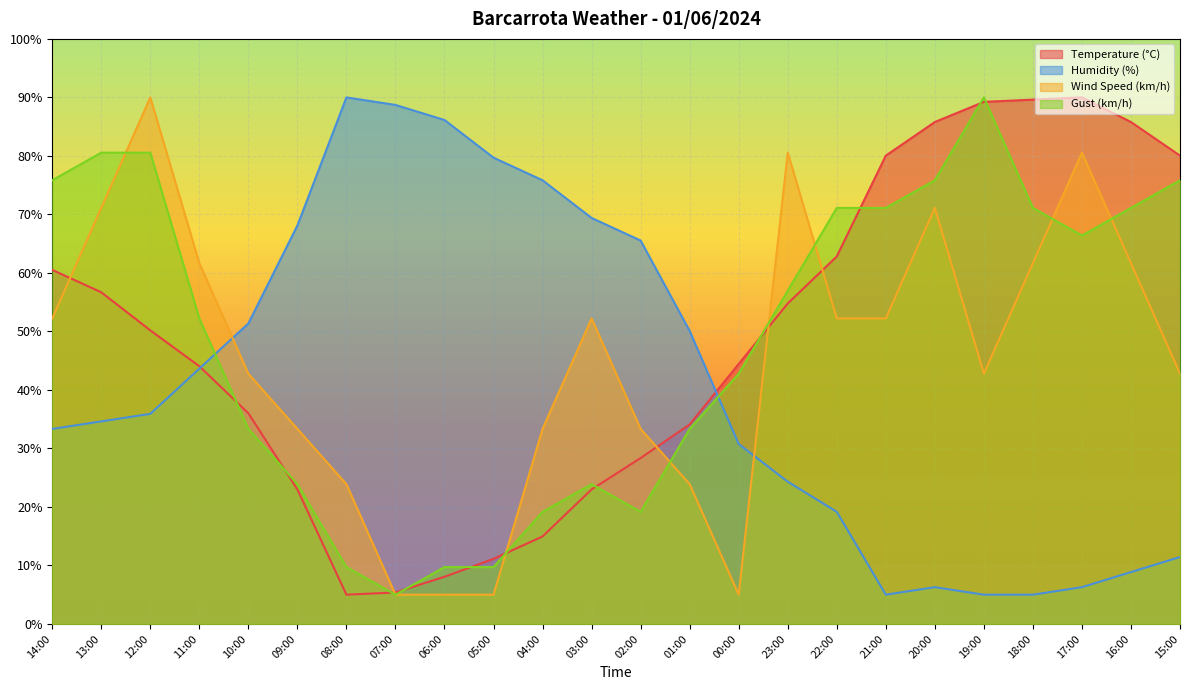

What are all the series names shown in the legend?

Temperature (°C), Humidity (%), Wind Speed (km/h), Gust (km/h)